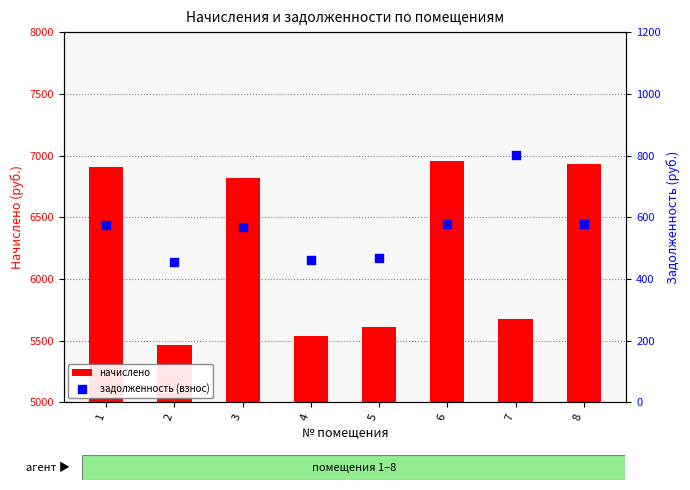

Which series contains the highest Y value?

начислено